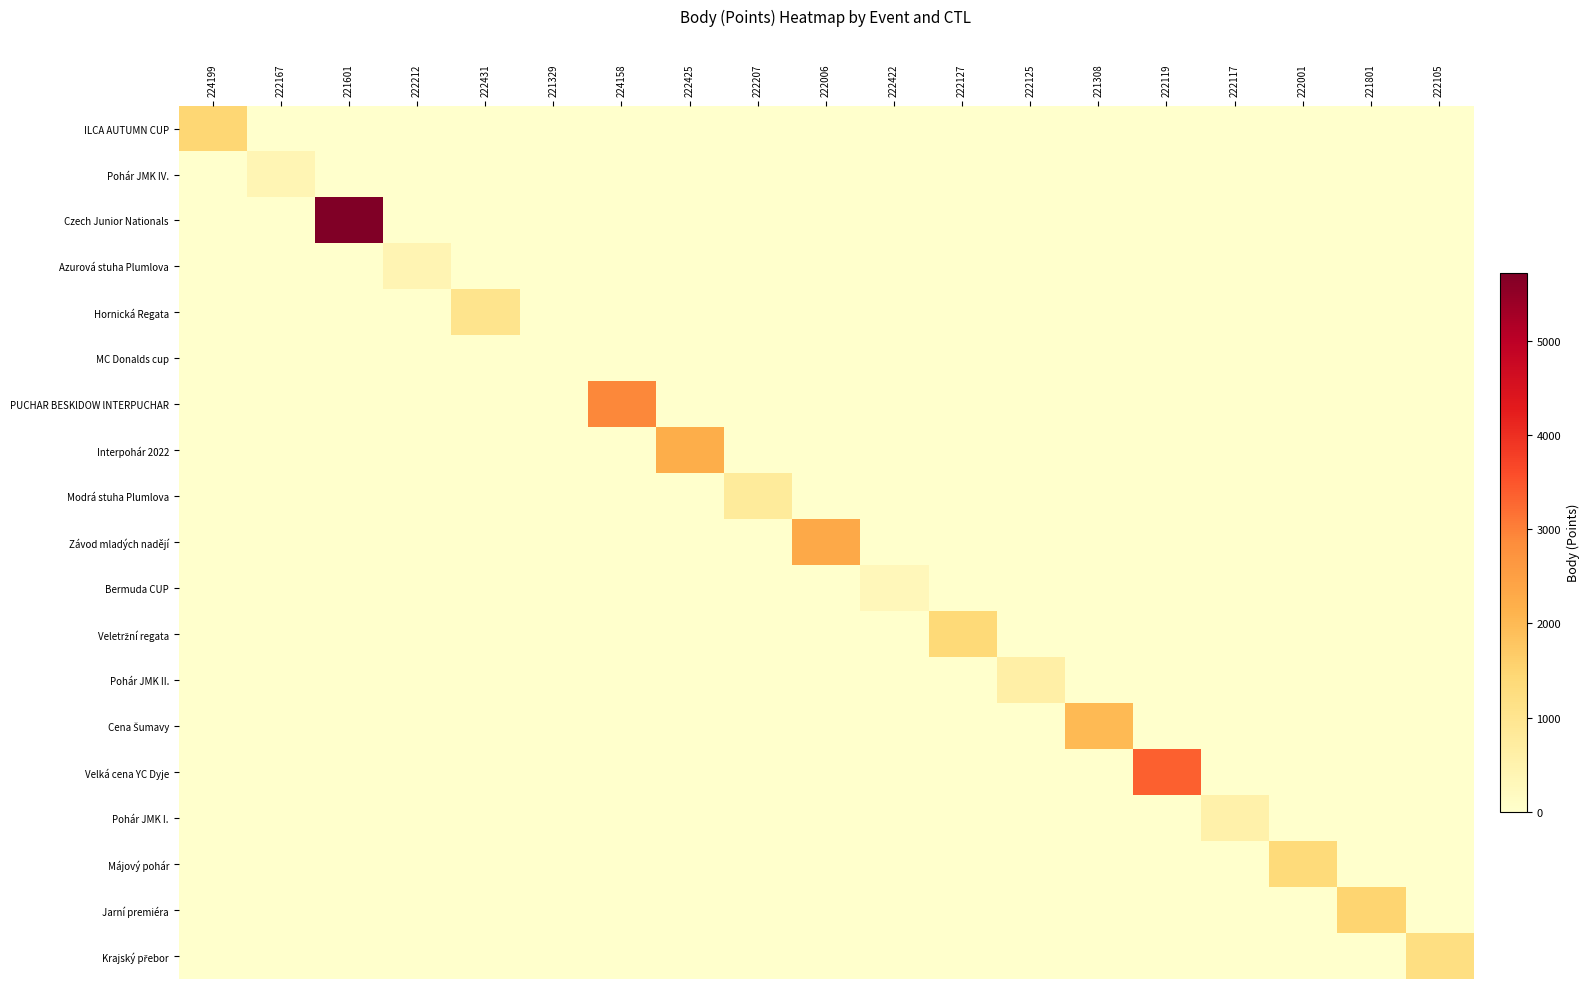

What is the total value across all series at 222125?

610